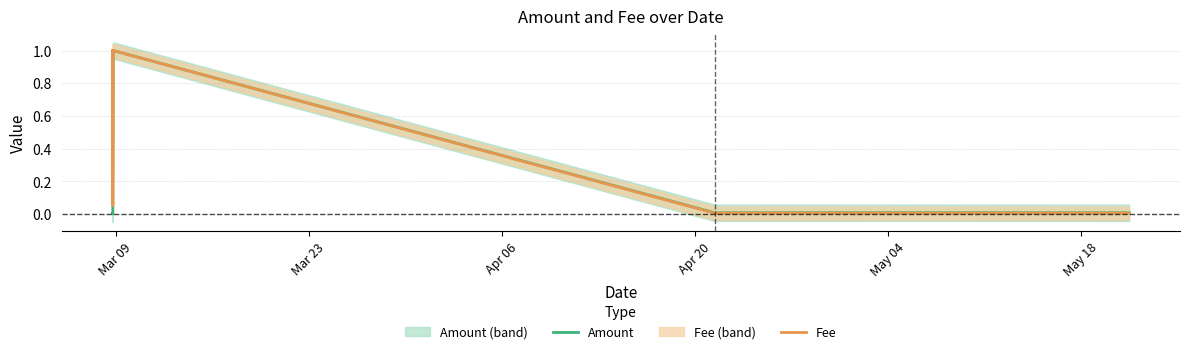

In Amount, how many points are lower than both neighbors (excluding endpoints)?

2